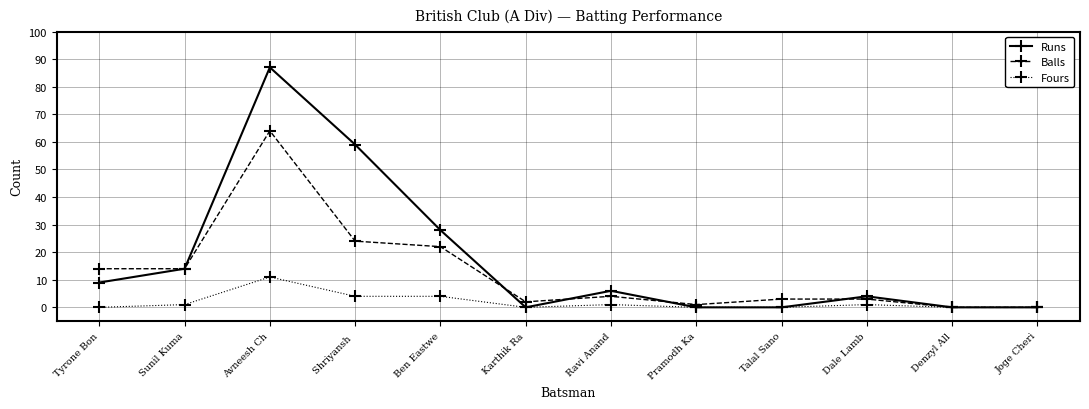

What is the value of the Balls point at the 10th from the left?

3